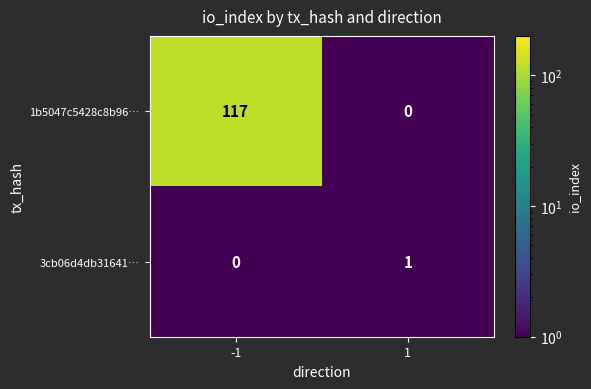

Reading right to left, transcribe all the data shown in this chart.

1b5047c5428c8b96…: 0	117
3cb06d4db31641…: 1	0